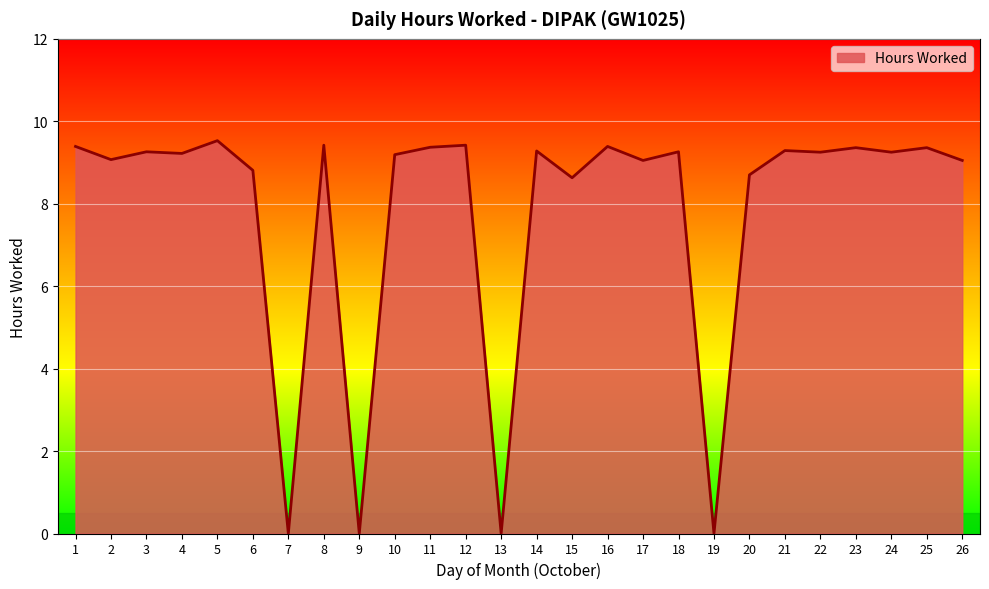

How many lines are shown in the chart?

1